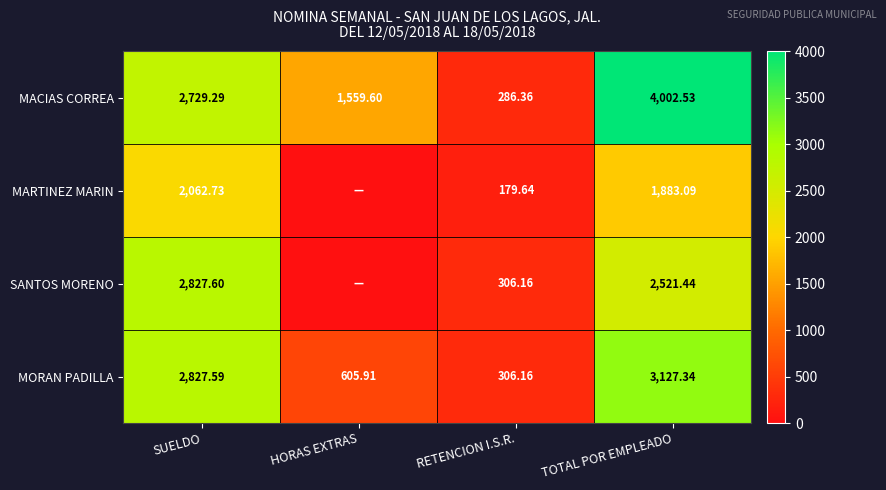

At how many categories does at least one series exceed 38?

4